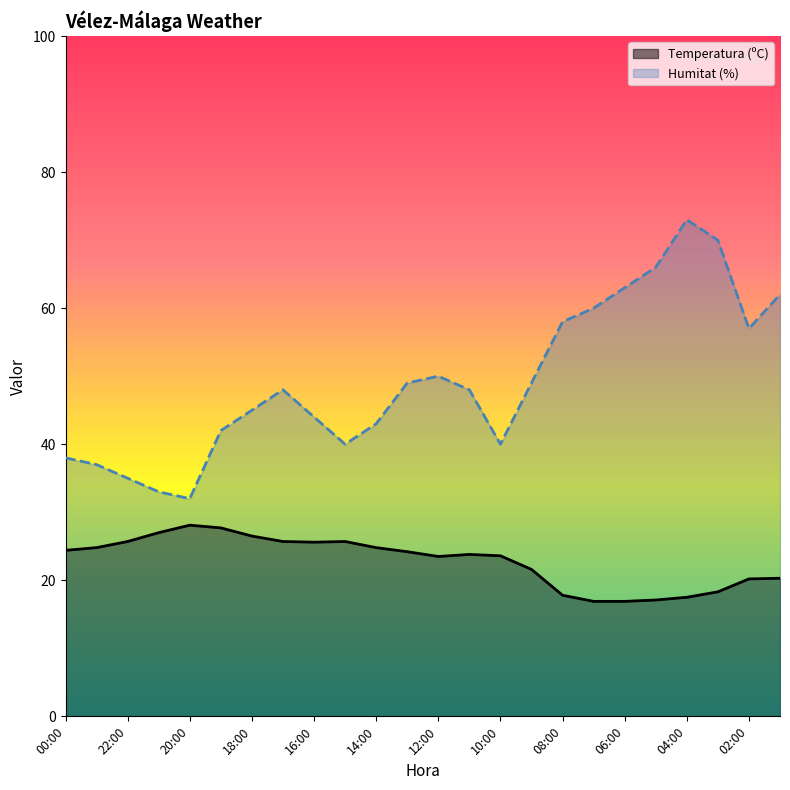

What is the spread (max minus min) of values at 10:00?

16.4